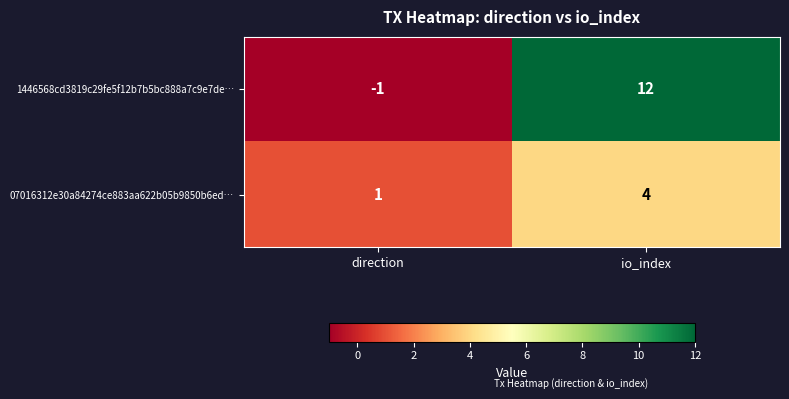

The 1446568cd3819c29fe5f12b7b5bc888a7c9e7de… series shows 0 at direction. True or false?

False